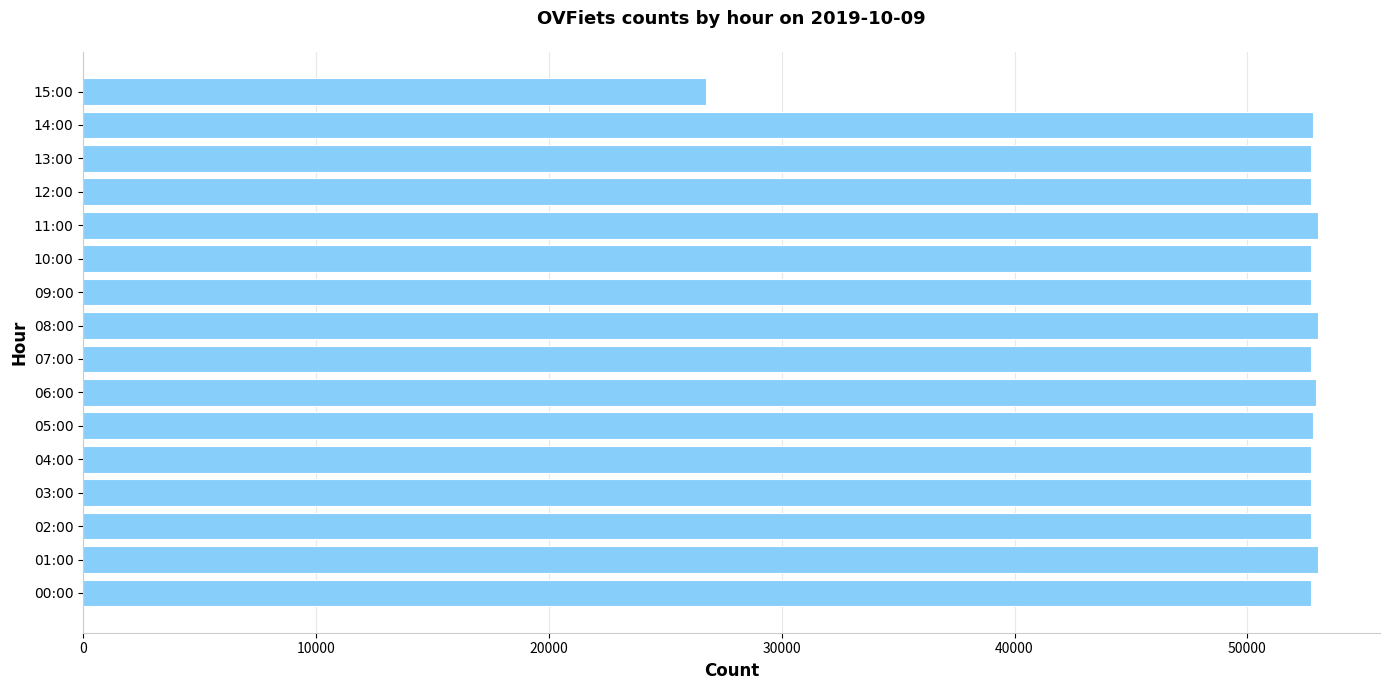

At which category does the chart reach its minimum across all series?

15:00